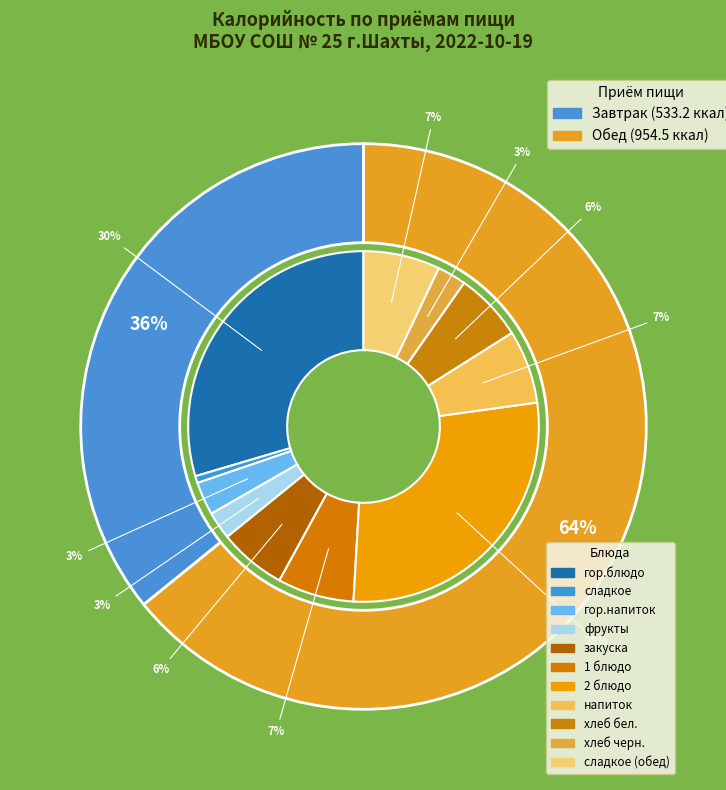

Count the number of slices in the pie.

2